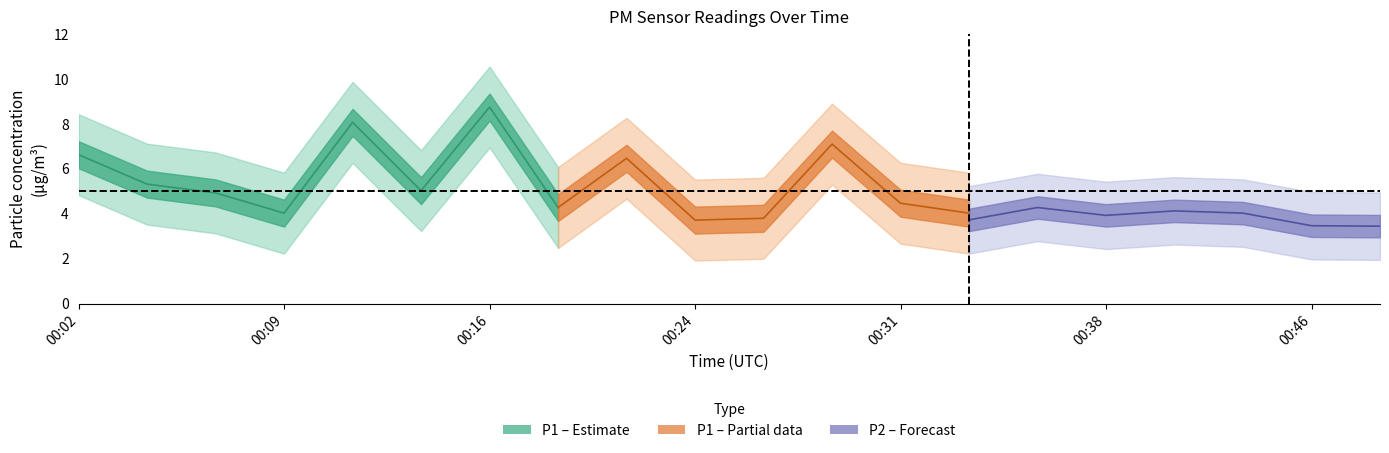

What is the sum of the P2 values at 00:41 and 00:43?

8.2